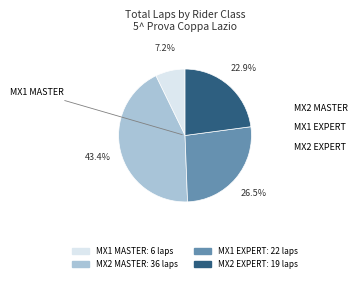

Does any single category account for the majority?

No